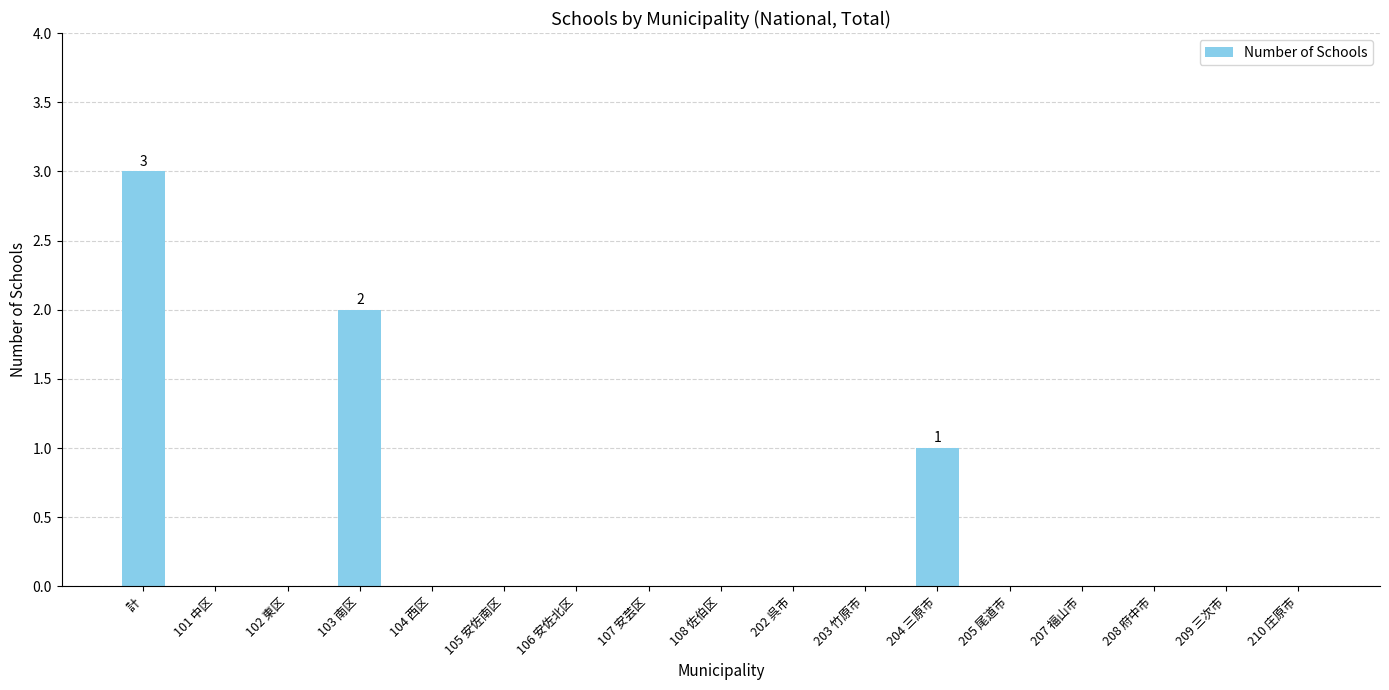

What is the maximum value shown in the chart?

3